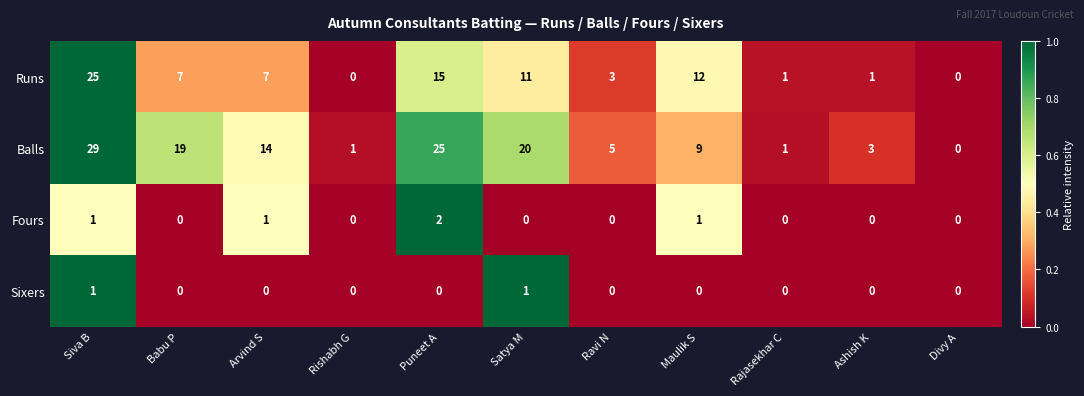

True or false: Balls has a value of 41 at Siva B.

False